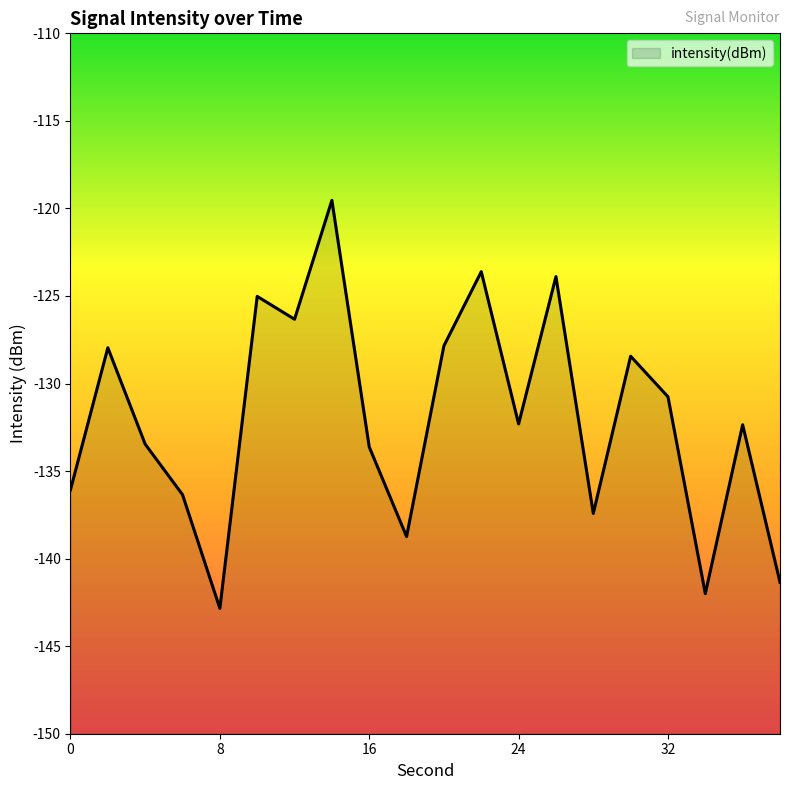

Rank the categories by value from highest to lowest.

14, 22, 26, 10, 12, 20, 2, 30, 32, 24, 36, 4, 16, 0, 6, 28, 18, 38, 34, 8